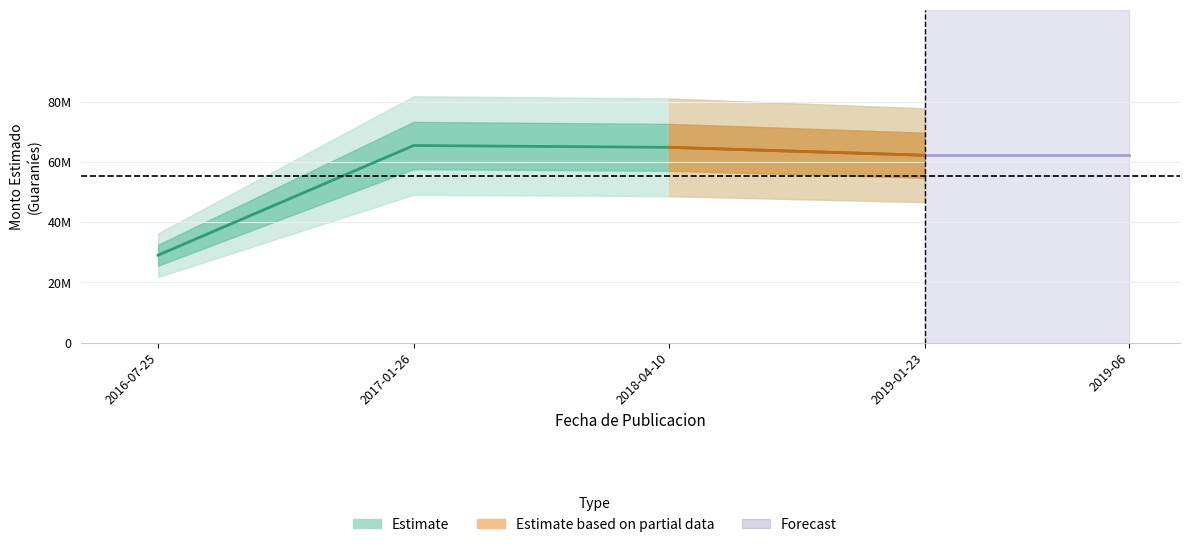

Reading left to right, transcribe all the data shown in this chart.

2016-07-25=29.1	2017-01-26=65.5	2018-04-10=64.9	2019-01-23=62.3